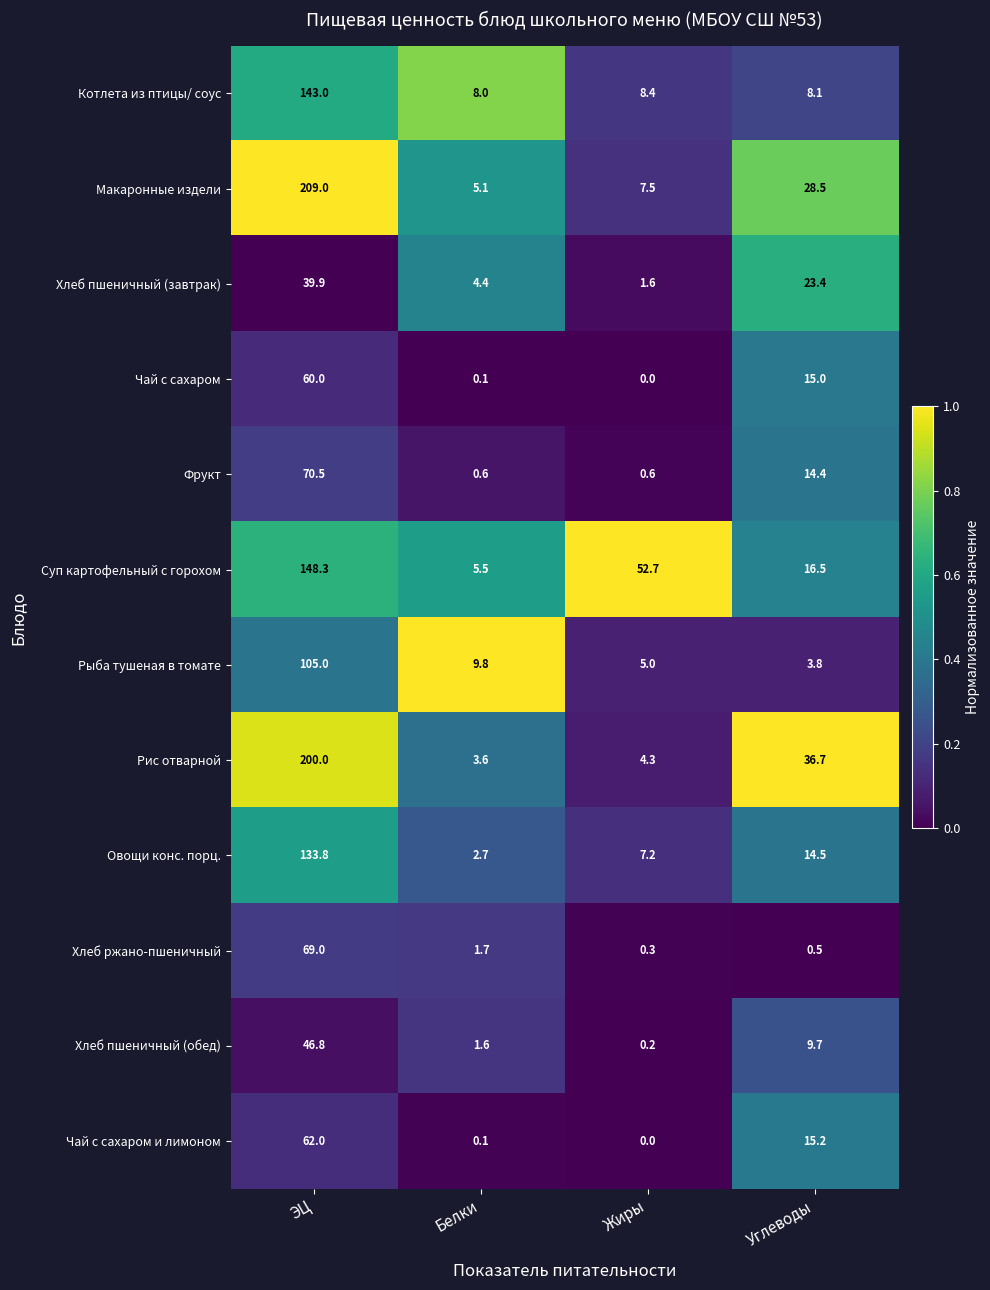

What is the difference between the maximum and minimum values in the Хлеб ржано-пшеничный series?

68.7